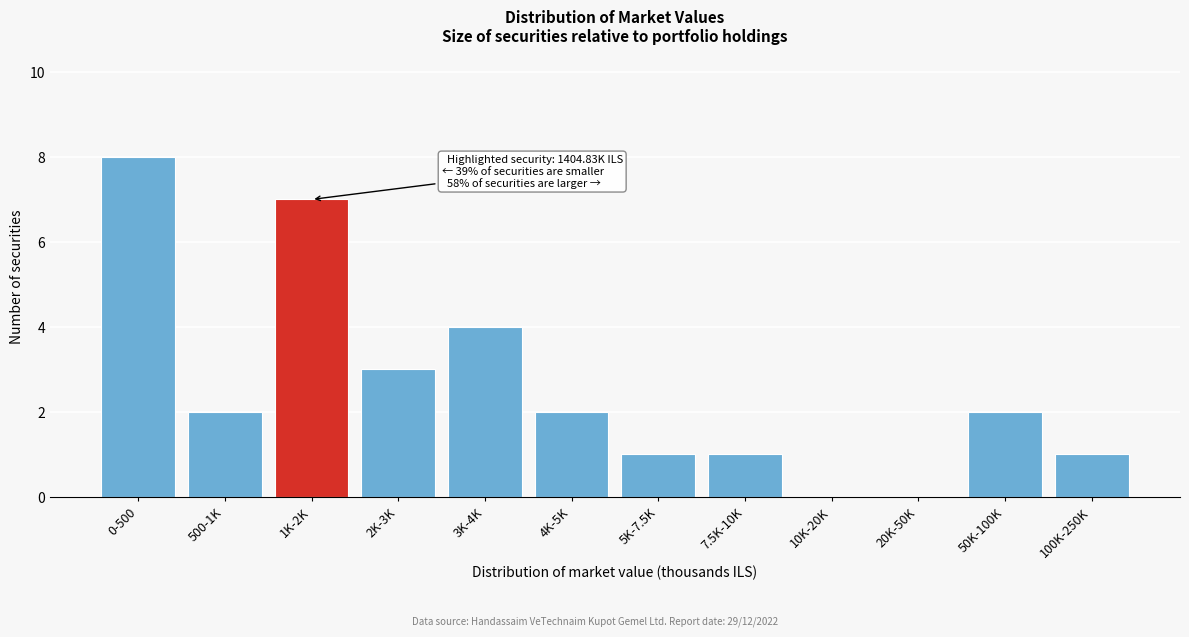

Reading left to right, what are all the values shown in this chart?

0-500=8	500-1K=2	1K-2K=7	2K-3K=3	3K-4K=4	4K-5K=2	5K-7.5K=1	7.5K-10K=1	10K-20K=0	20K-50K=0	50K-100K=2	100K-250K=1